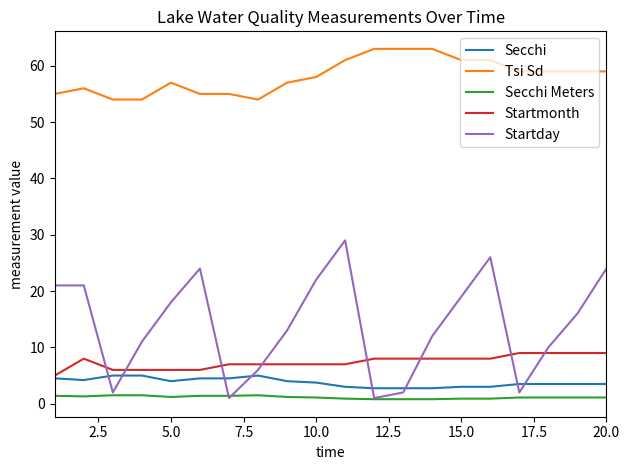

What is the minimum value for Secchi?

2.8